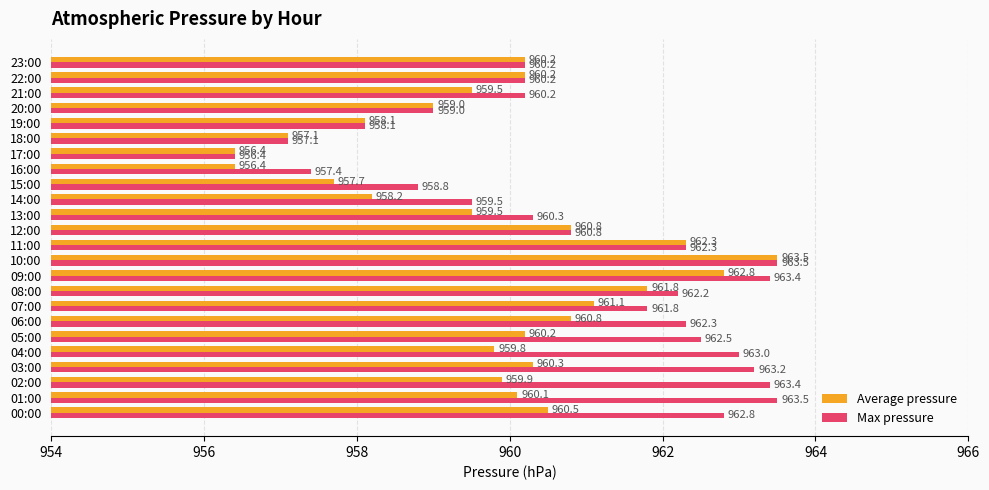

At how many categories does at least one series exceed 960?

17